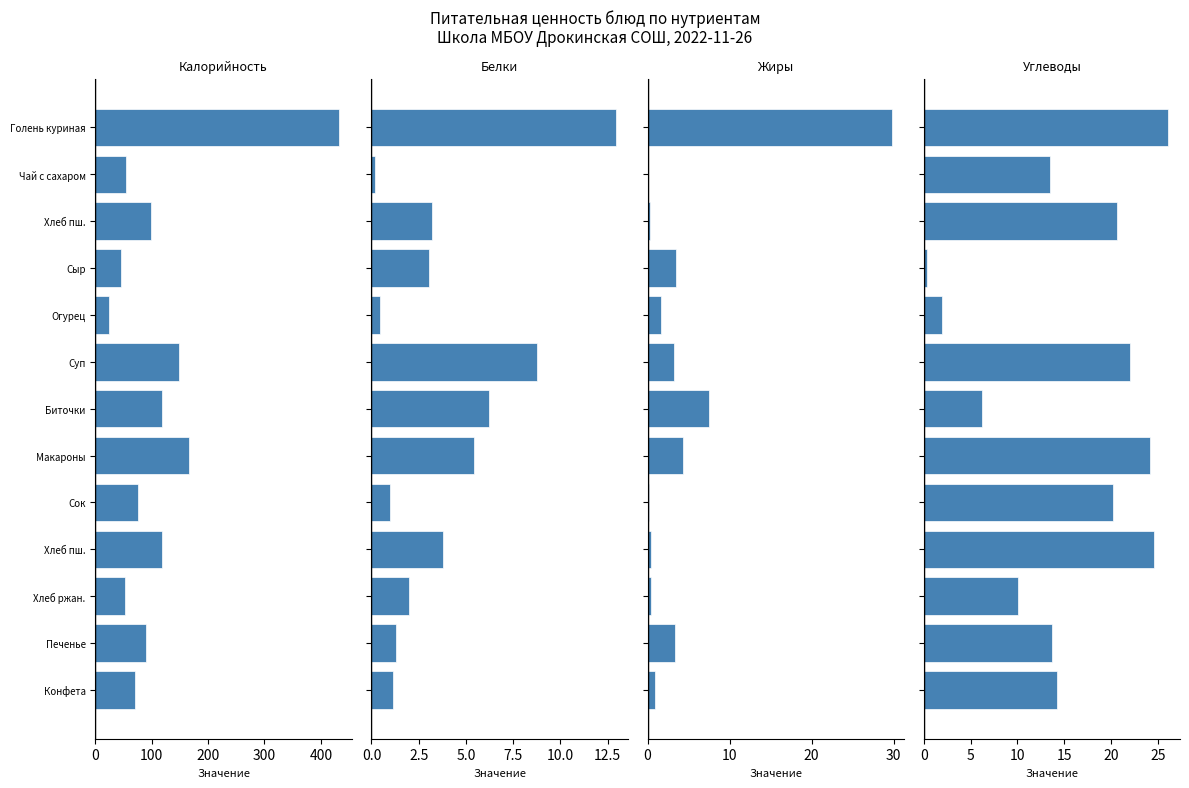

Where is Жиры nearest to the value 14?

Биточки